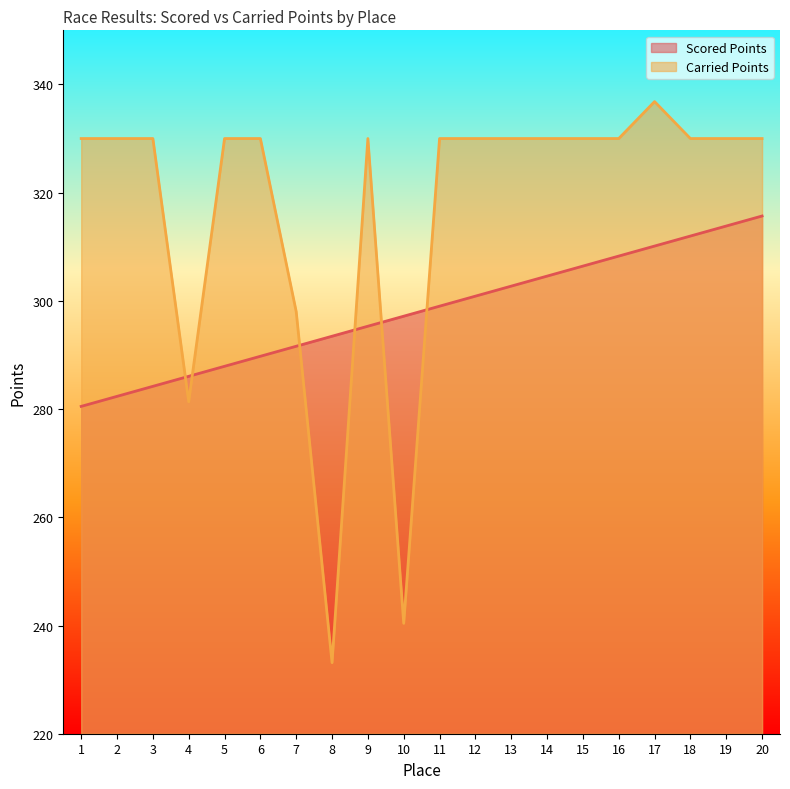

Which series has the widest spread of values?

Carried Points